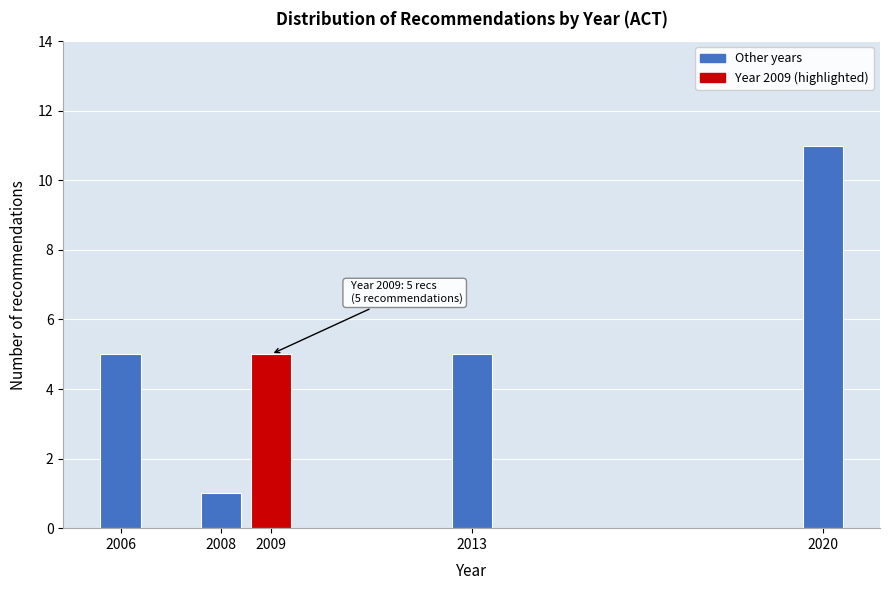

Reading left to right, what are all the values shown in this chart?

5	1	5	5	11